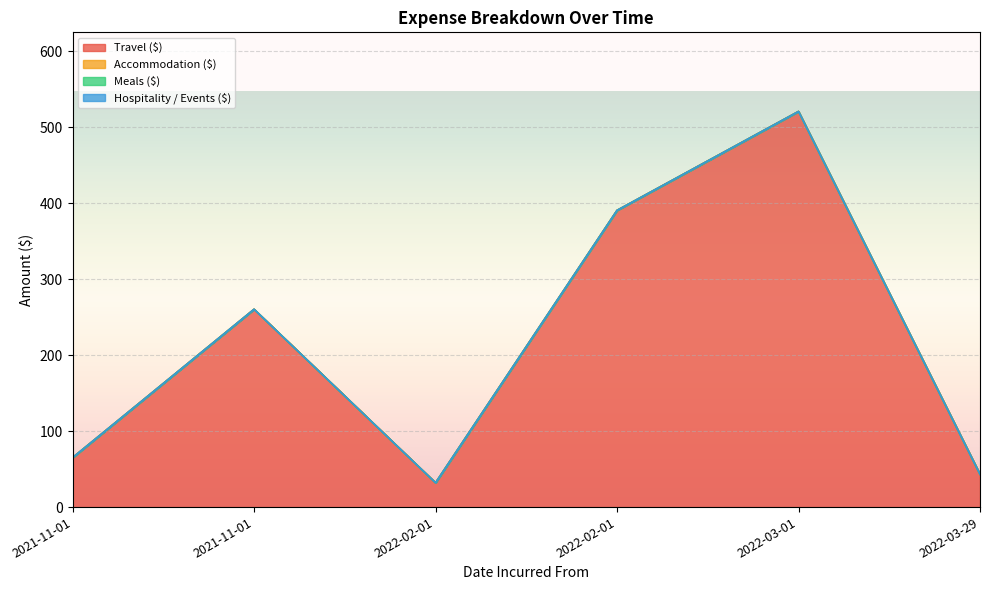

Is the value of Hospitality / Events ($) at 2022-03-29 greater than the value of Accommodation ($) at 2022-03-01?

No